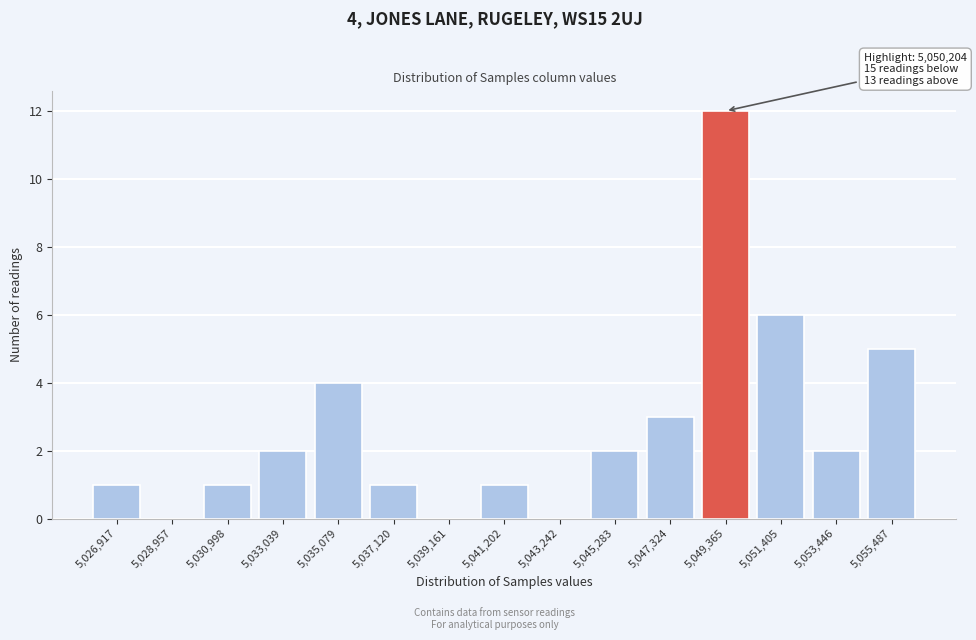

Reading right to left, transcribe all the data shown in this chart.

5,055,487=5	5,053,446=2	5,051,405=6	5,049,365=12	5,047,324=3	5,045,283=2	5,043,242=0	5,041,202=1	5,039,161=0	5,037,120=1	5,035,079=4	5,033,039=2	5,030,998=1	5,028,957=0	5,026,917=1